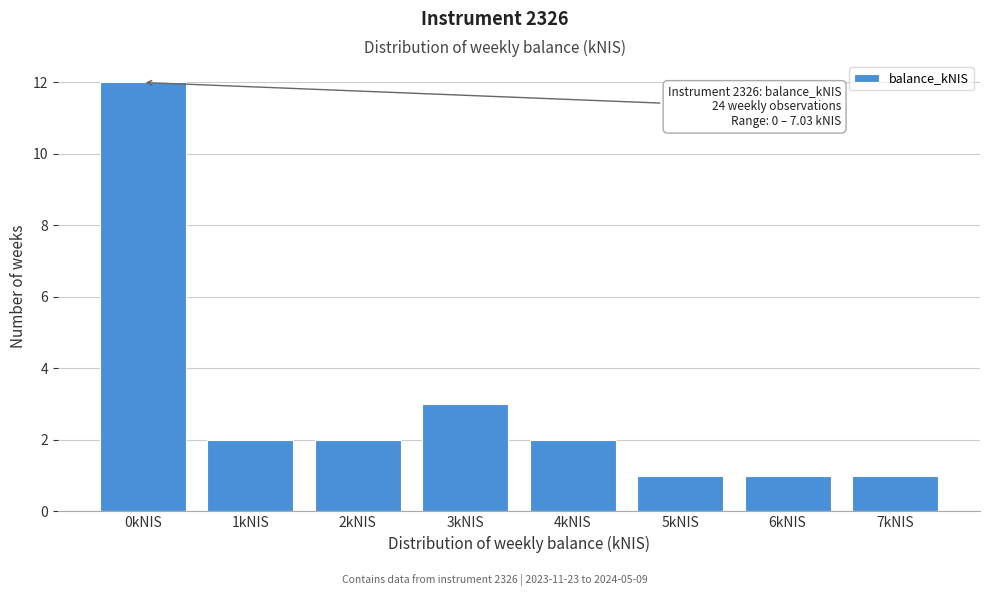

Reading right to left, transcribe all the data shown in this chart.

1	1	1	2	3	2	2	12